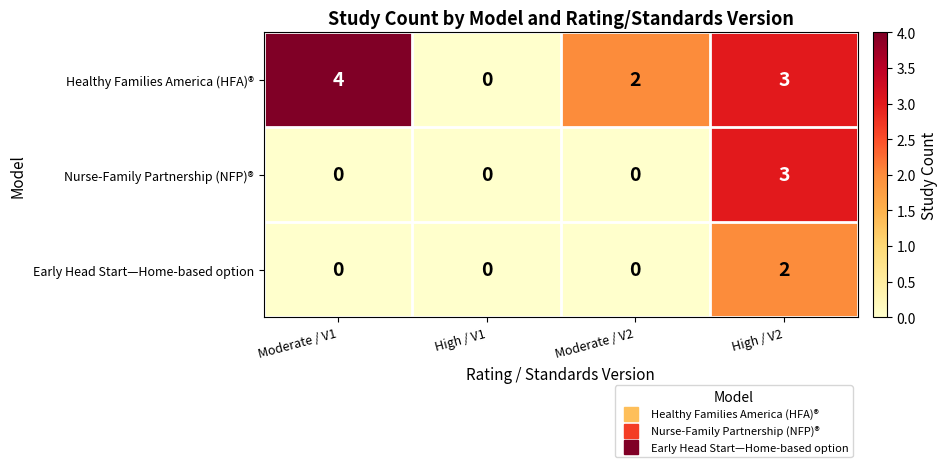

The value of Healthy Families America (HFA)® at High / V2 is 3. True or false?

True